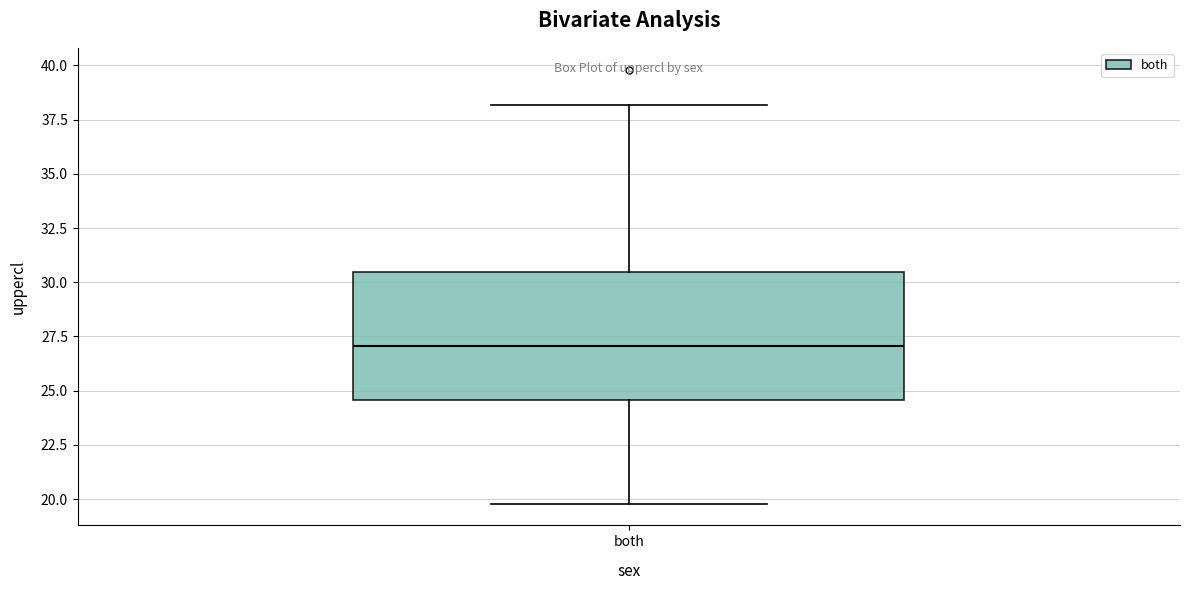

Transcribe this box plot: give where the median line is, the range the box spans, and where the two whiskers end, as read against the y-axis. The values are not printed on the chart, so give them approximately, as read against the axis.

median 27.0, box 24.5 to 30.5, whiskers 20.0 to 38.0